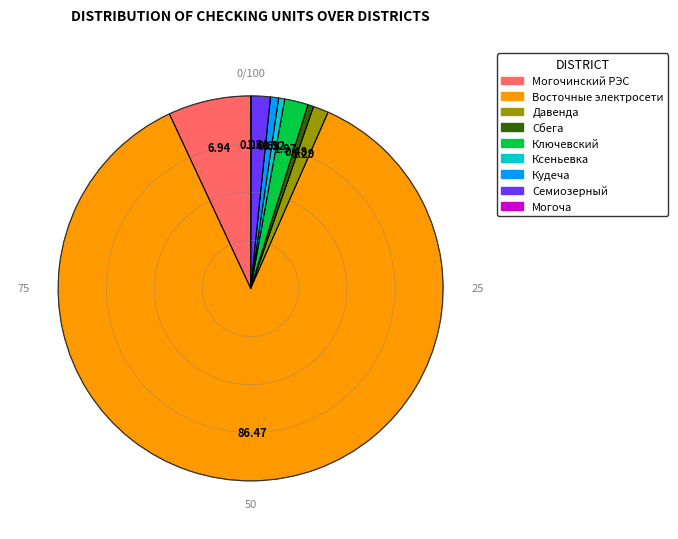

Is the sum of Сбега and Восточные электросети greater than half?

Yes